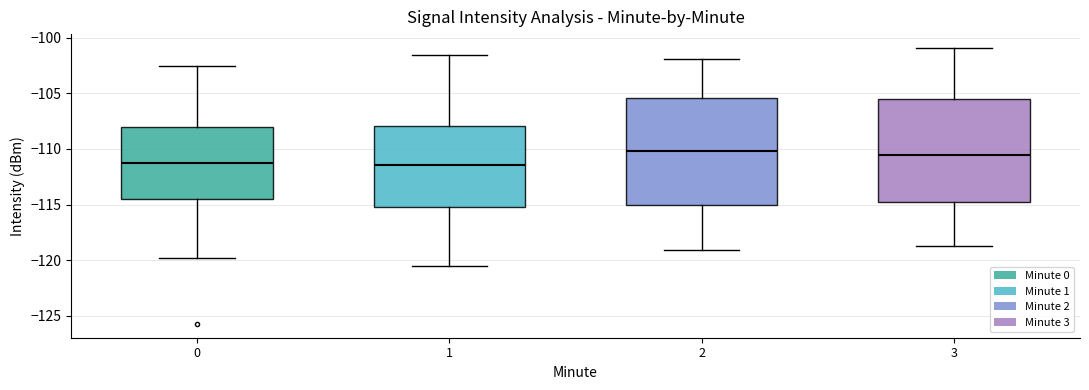

Reading left to right, read every box against the y-axis: the position of its median line, the range the box covers, and the ends of its whiskers. The values are not printed on the chart, so give them approximately, as read against the axis.

0: median -111.5, box -114.5 to -108.0, whiskers -120.0 to -102.5
1: median -111.5, box -115.0 to -108.0, whiskers -120.5 to -101.5
2: median -110.0, box -115.0 to -105.5, whiskers -119.0 to -102.0
3: median -110.5, box -114.5 to -105.5, whiskers -118.5 to -101.0